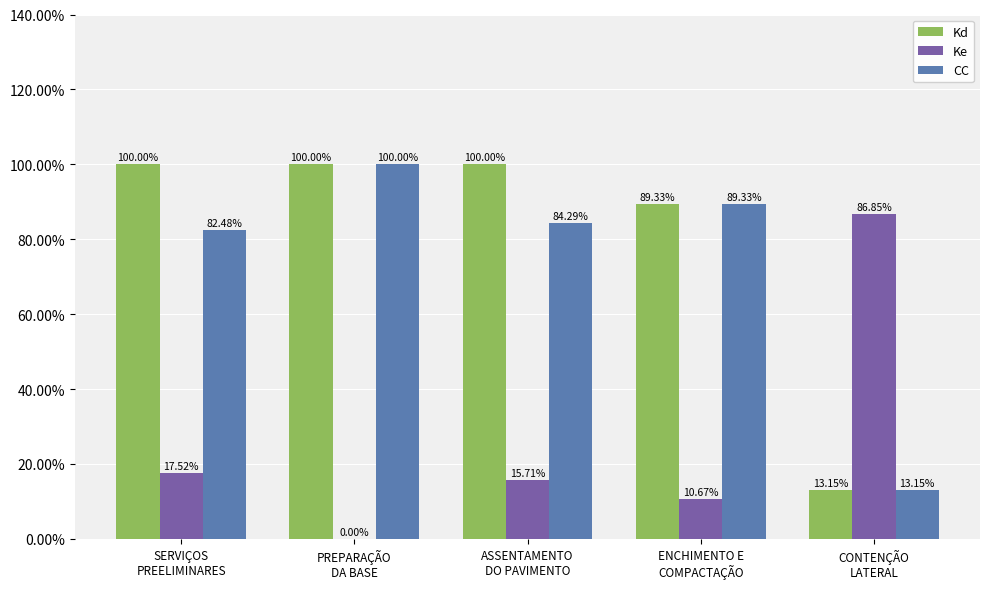

At which label is CC closest to 56?

SERVIÇOS
PREELIMINARES